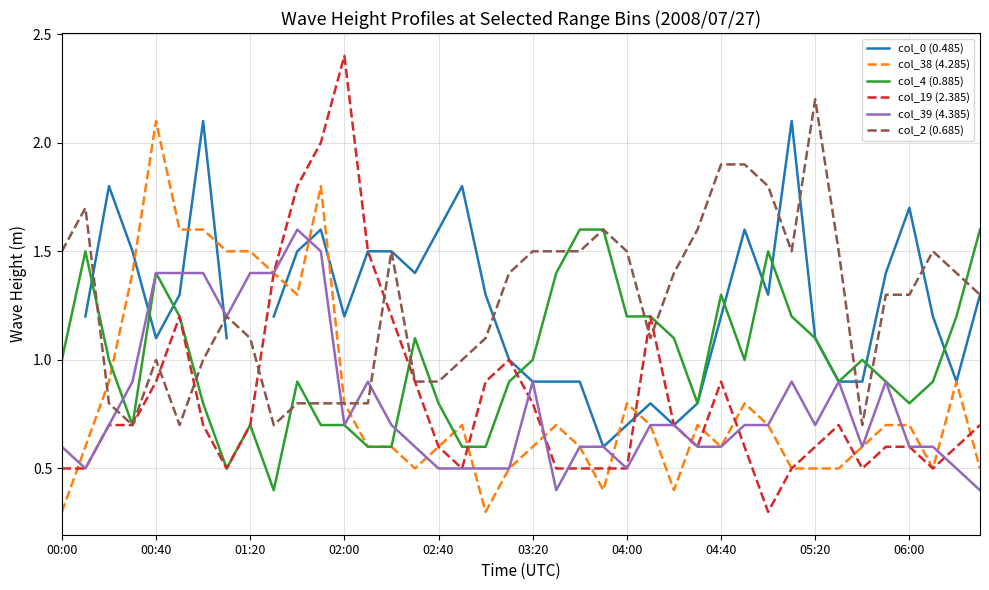

True or false: col_38 (4.285) has a value of 0.8 at 01:20.

False